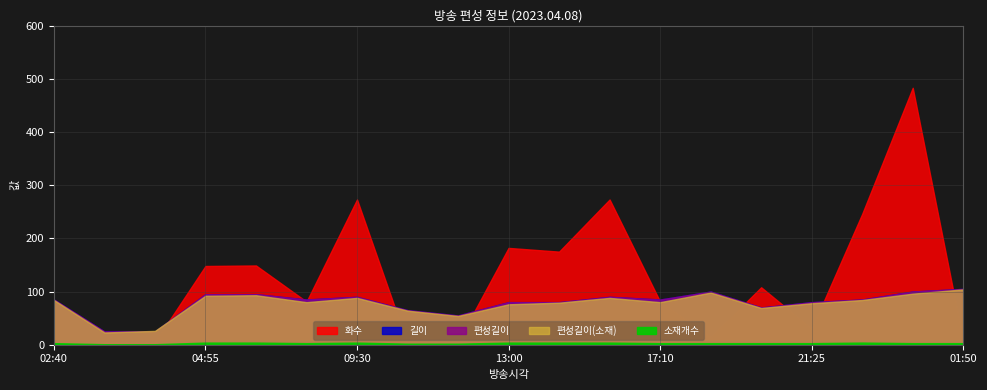

Reading right to left, transcribe all the data shown in this chart.

편성길이(소재): 104	96	84	78	69	98	80	88	79	76	54	64	88	80	93	92	26	23	84
길이: 105	100	85	80	70	100	85	90	80	80	55	65	90	85	95	95	25	25	85
편성길이: 105	100	85	80	70	100	85	90	80	80	55	65	90	85	95	95	25	25	85
화수: 7	483	246	30	108	14	81	273	175	182	6	2	273	81	149	148	5	4	6
소재개수: 3	3	4	3	3	3	3	4	4	4	2	2	4	3	4	4	1	1	3